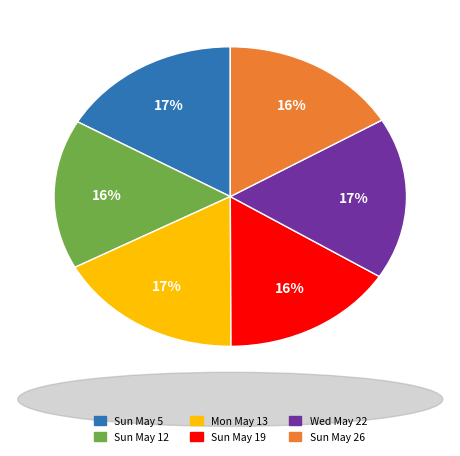

Count the number of slices in the pie.

6